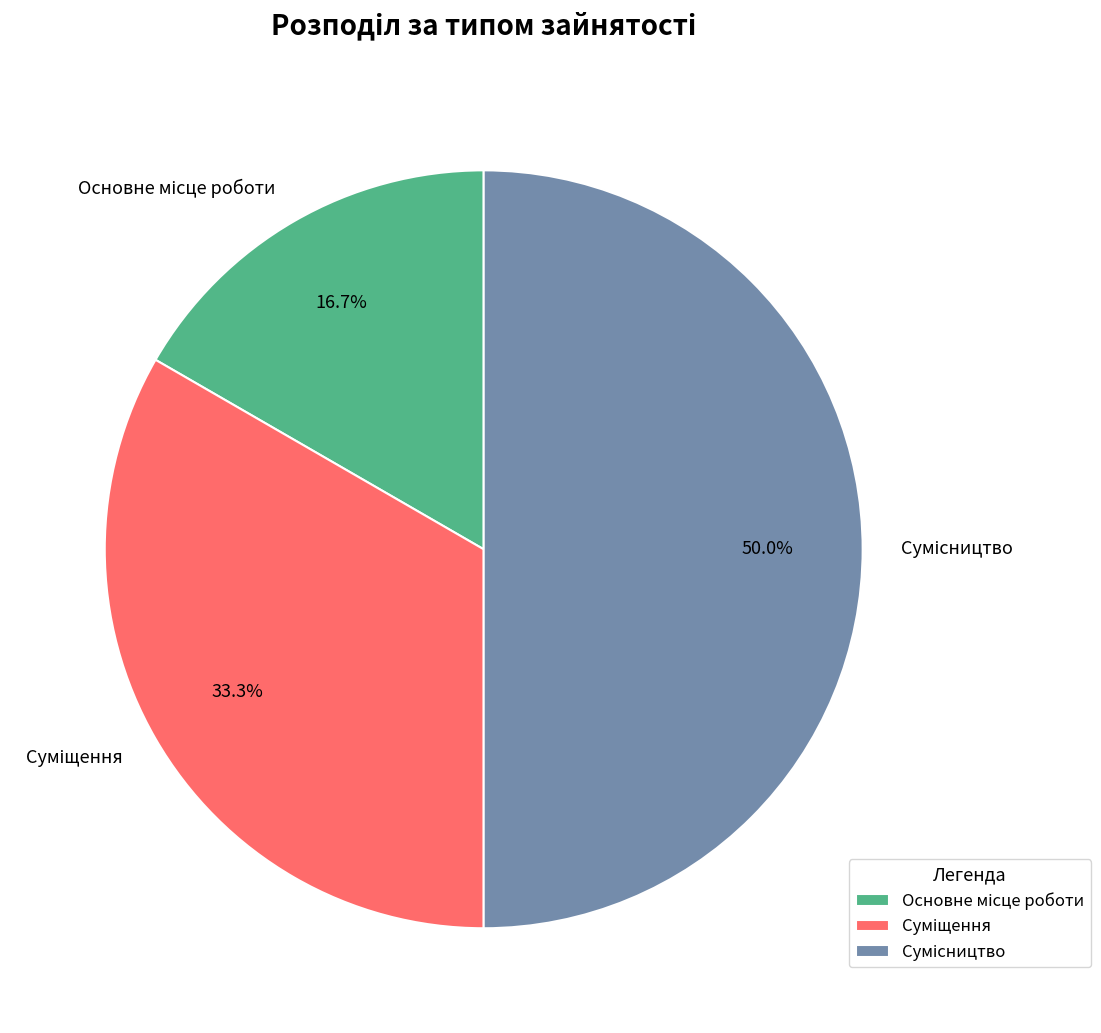

Count the number of slices in the pie.

3